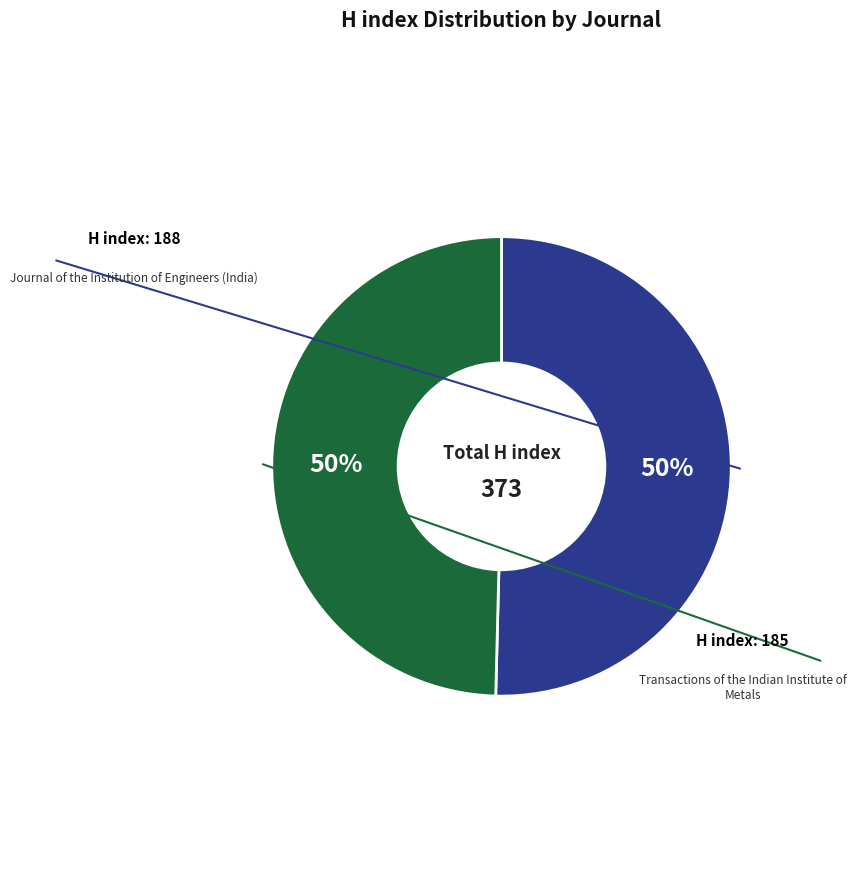

To the nearest percent, what is the average slice percentage?

50%